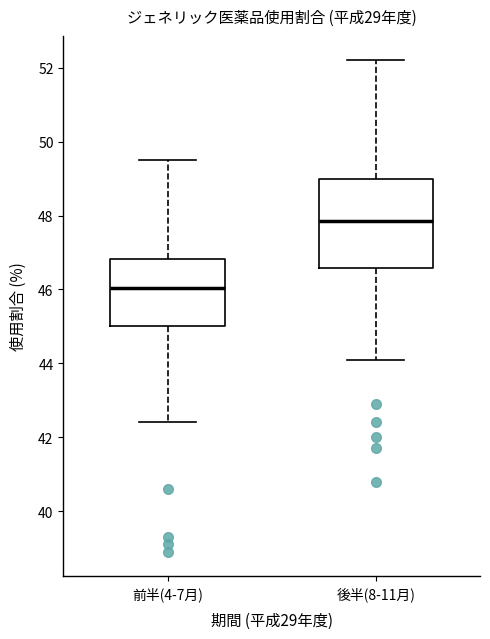

Reading left to right, read every box against the y-axis: the position of its median line, the range the box covers, and the ends of its whiskers. The values are not printed on the chart, so give them approximately, as read against the axis.

前半(4-7月): median 46.0, box 45.0 to 46.8, whiskers 42.4 to 49.6
後半(8-11月): median 47.8, box 46.6 to 49.0, whiskers 44.2 to 52.2